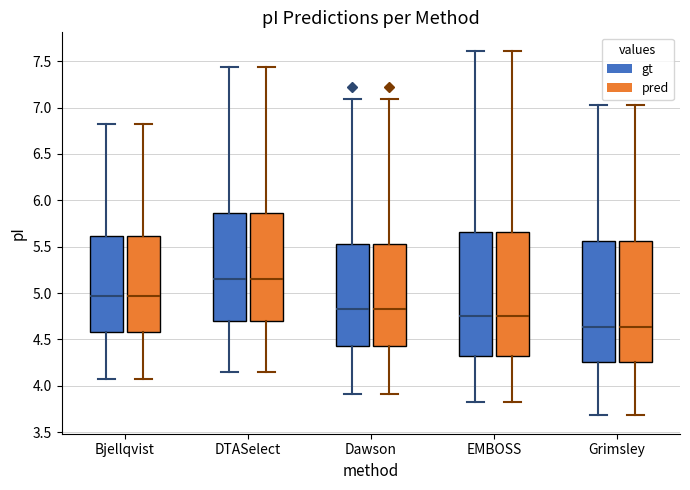

Where does the lower whisker of the box for EMBOSS (gt) end on the y-axis? The values are not printed on the chart, so give them approximately, as read against the axis.

3.80